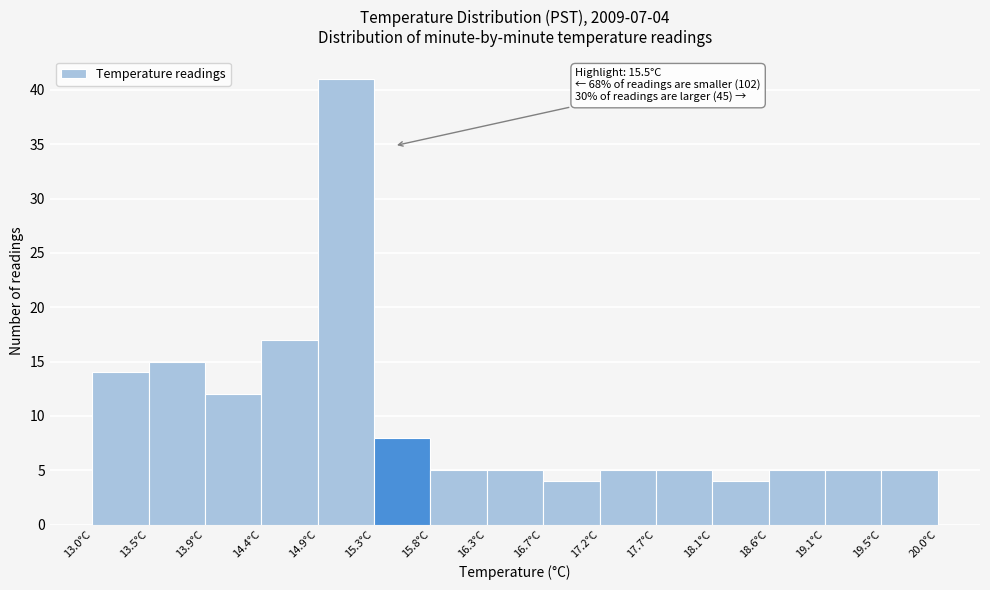

Over which range of the x-axis is the bar tallest?

14.85 to 15.35